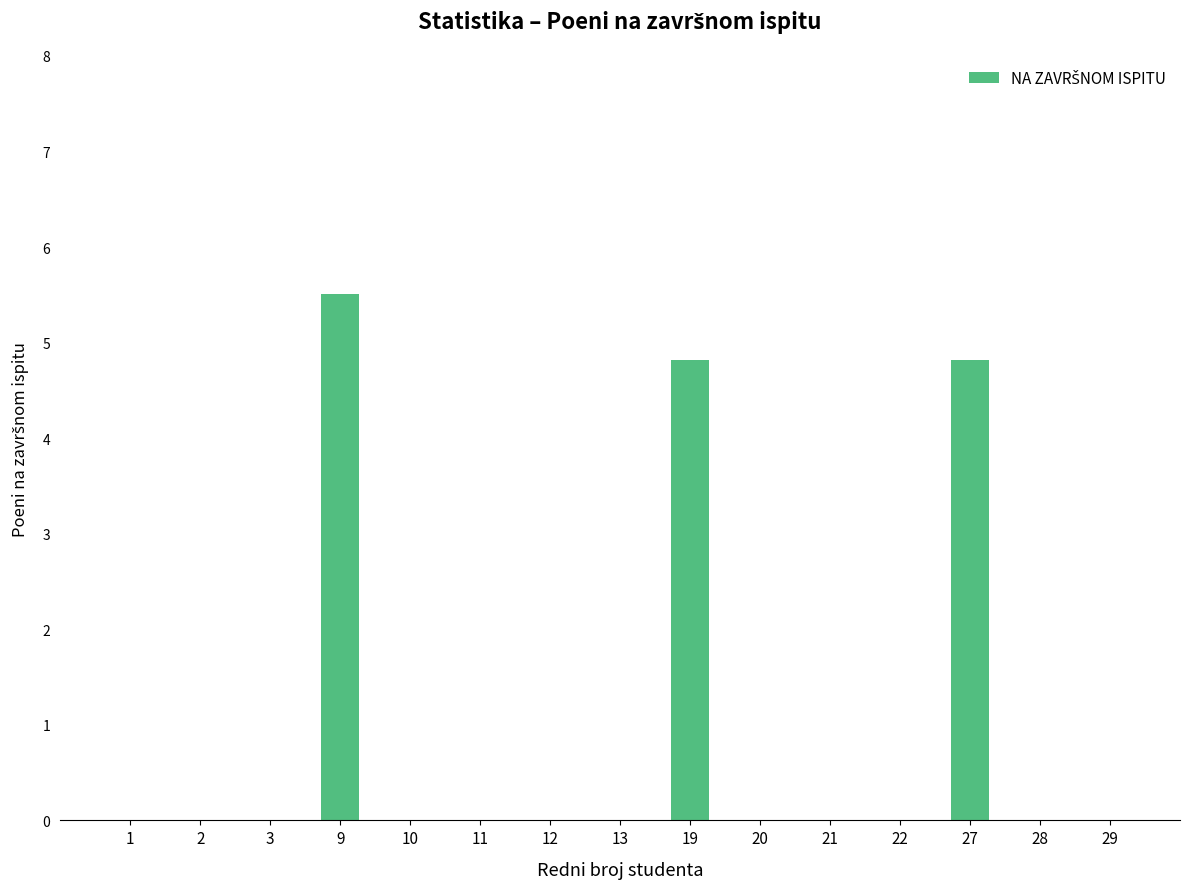

Which category has the highest value across all series?

9